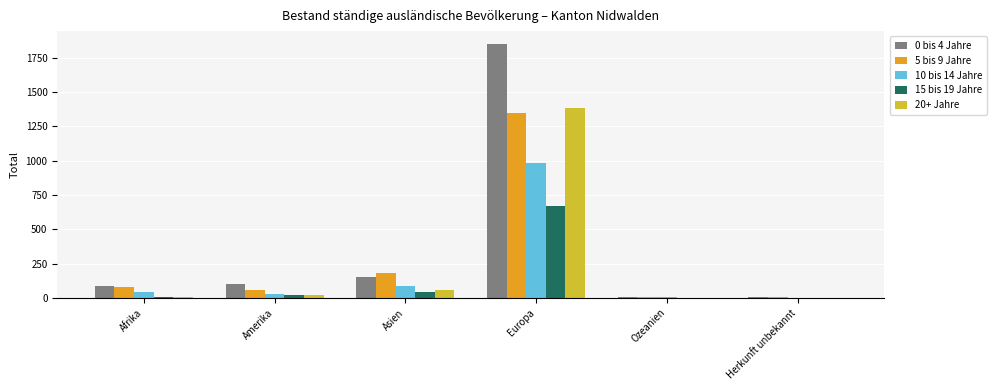

How many groups of bars are there?

6